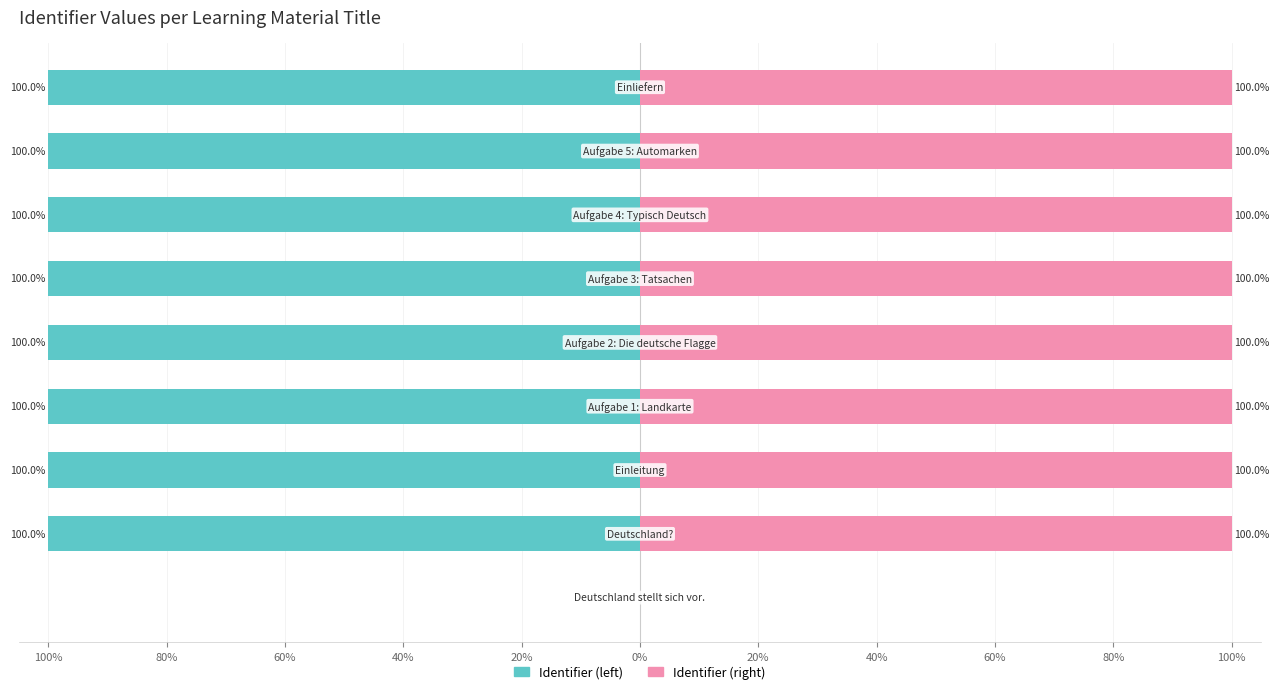

The value of Identifier (right) at 60% is 100.0. True or false?

True